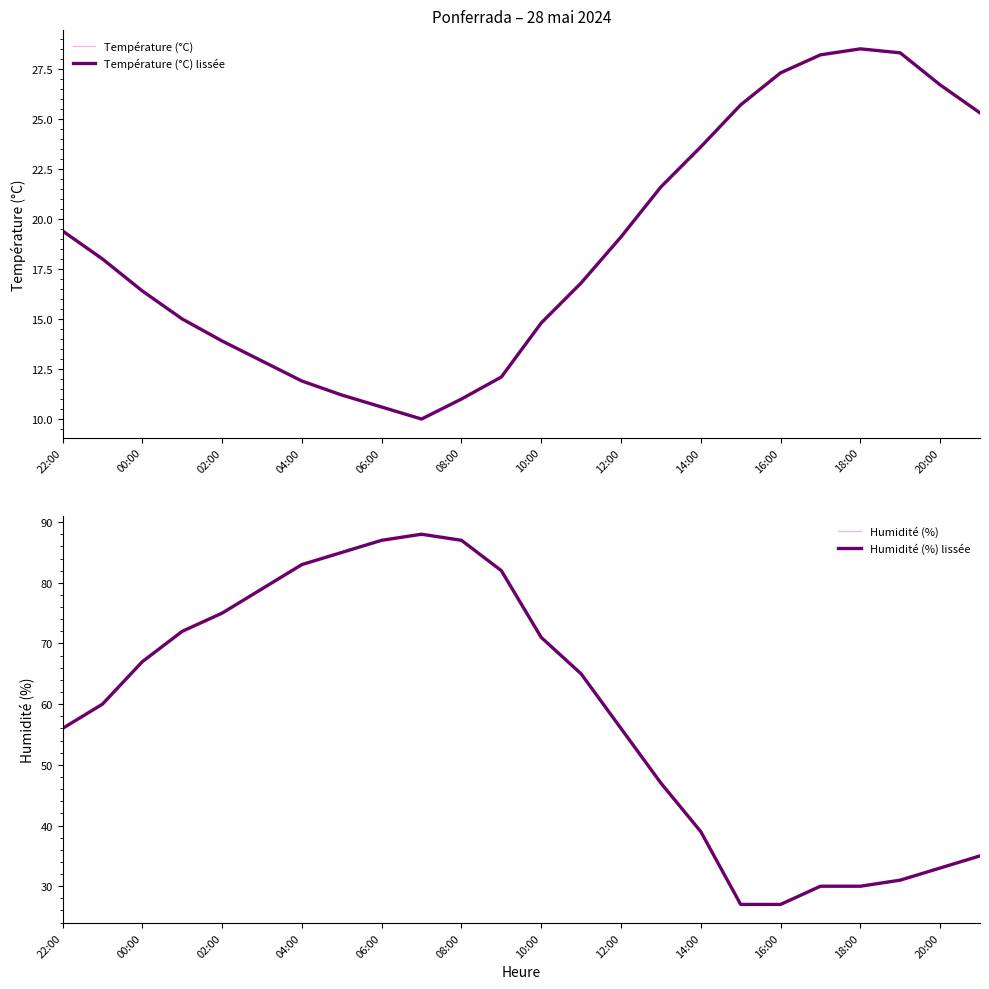

Where is the first local maximum for Température (°C)?

18:00